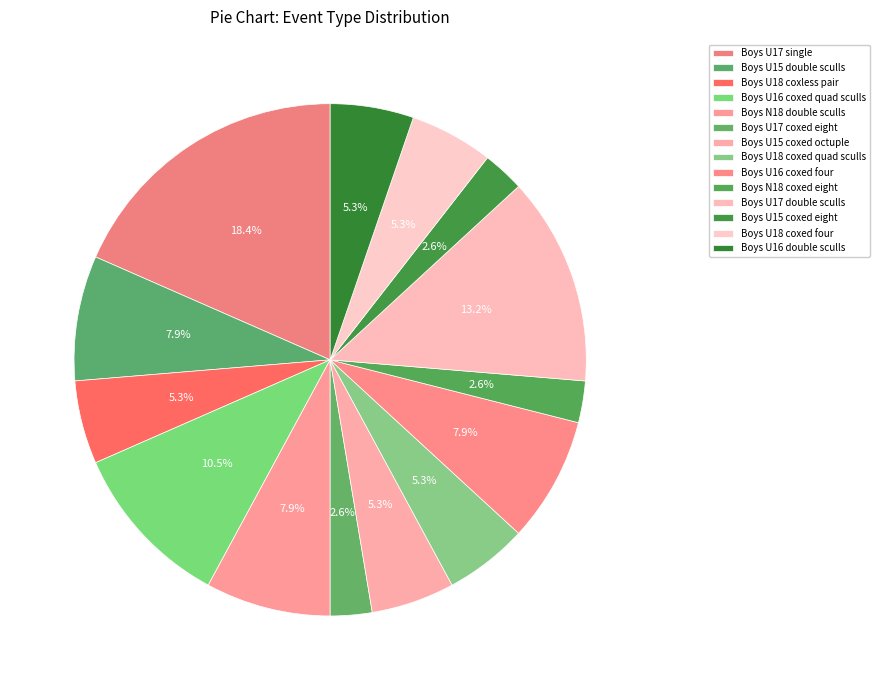

How many slices are in this pie chart?

14